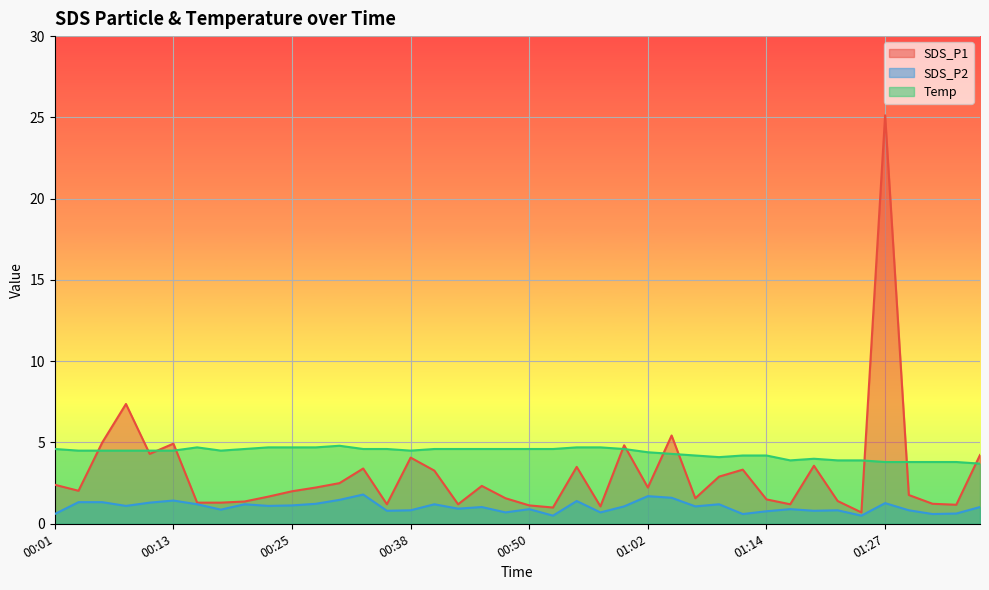

What position from the right is 00:16?

34